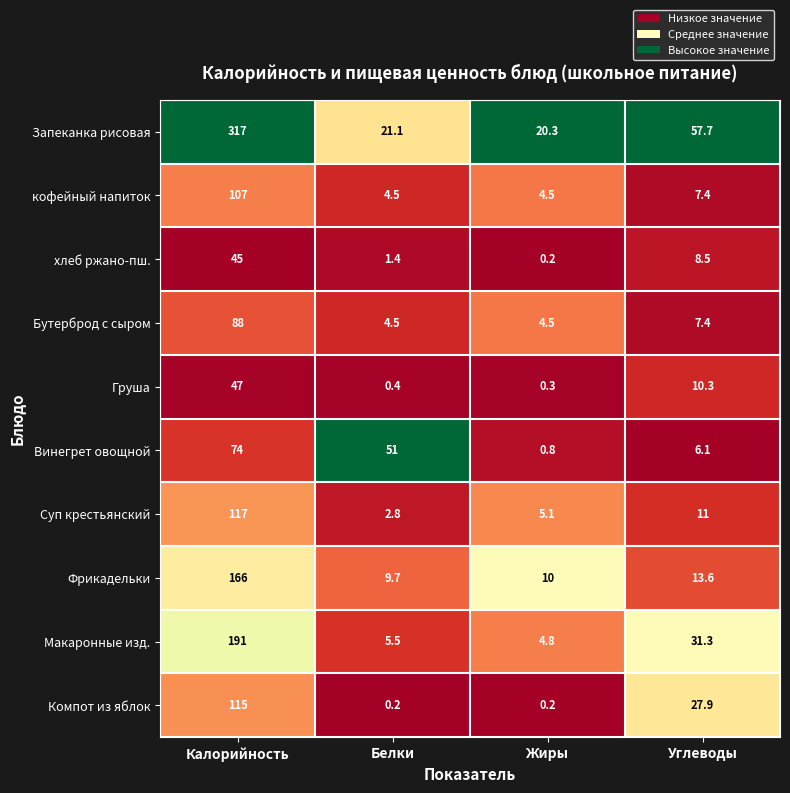

What is the difference between the second highest and minimum values in the кофейный напиток series?

2.9